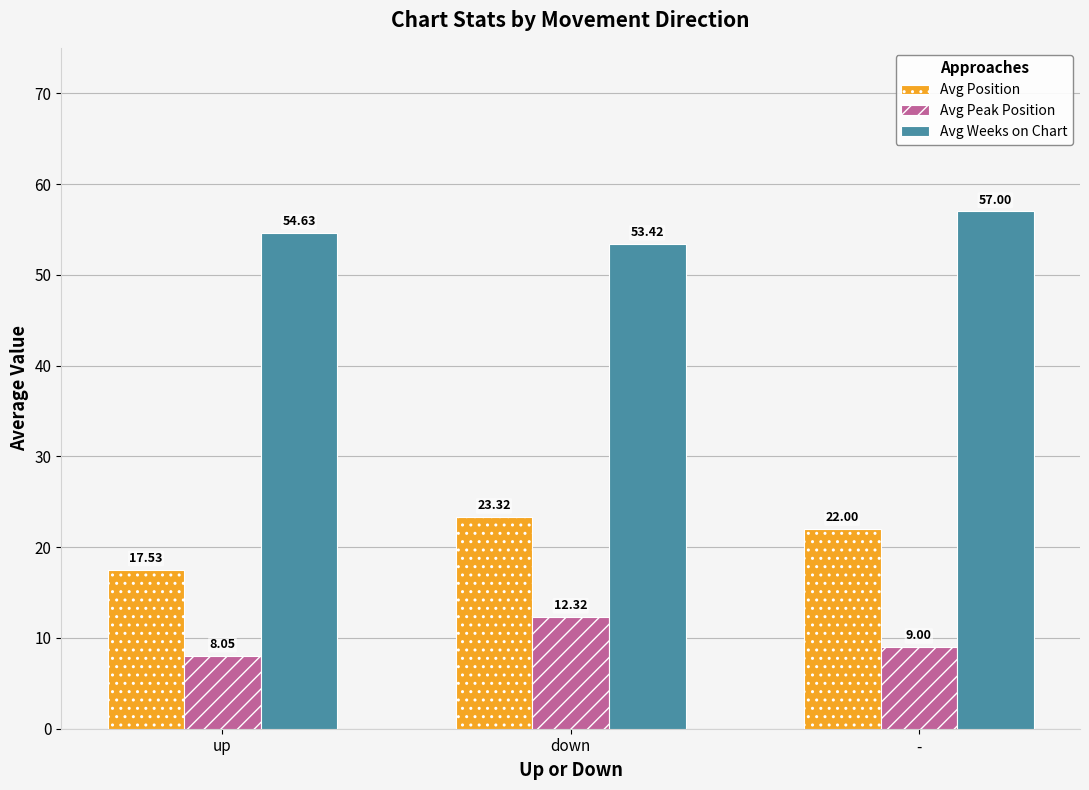

The value of Avg Weeks on Chart at down is 53.4. True or false?

True